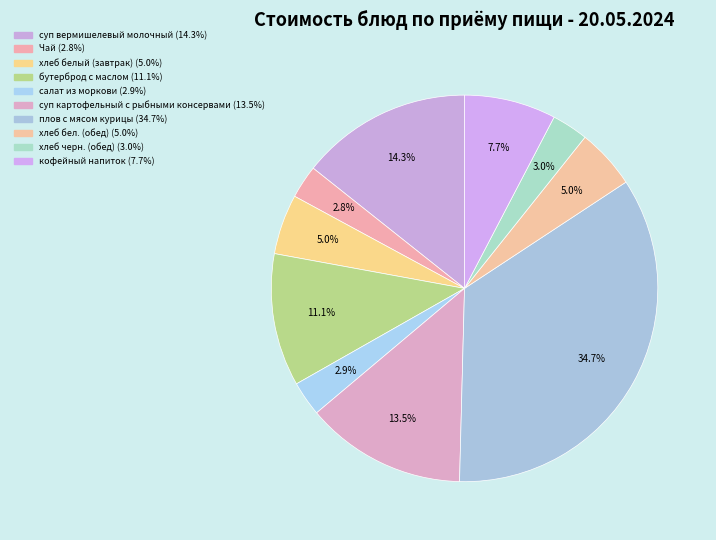

Which has a higher value, суп вермишелевый молочный or салат из моркови?

суп вермишелевый молочный